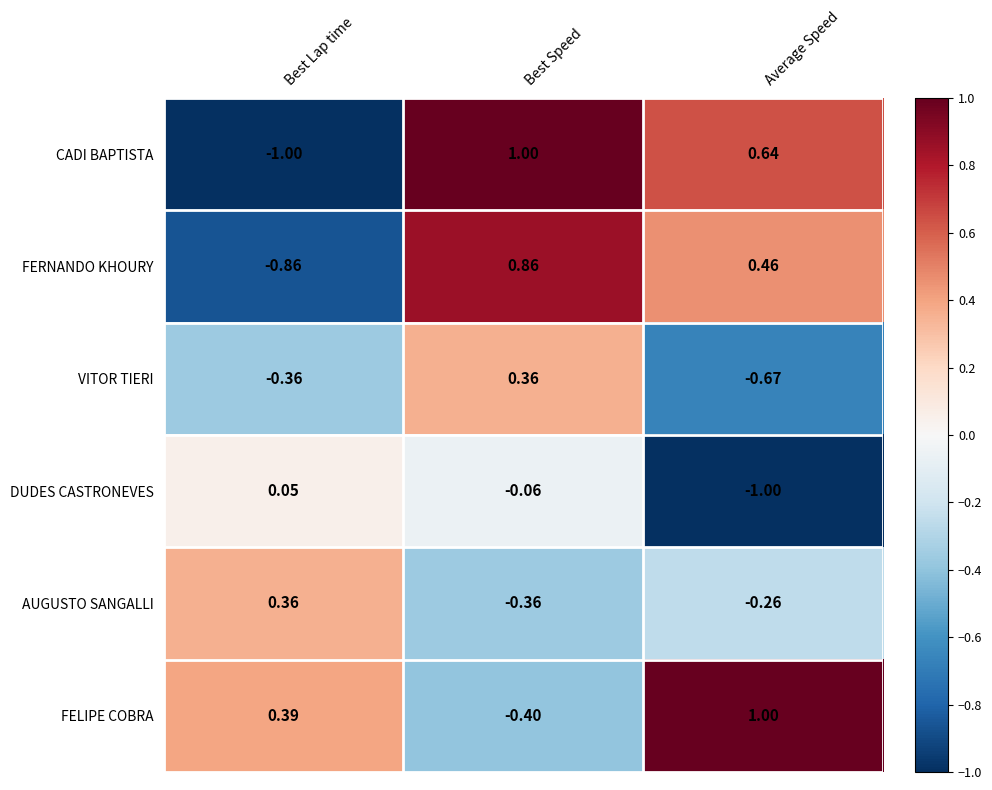

At which label does FELIPE COBRA reach its minimum?

Best Speed